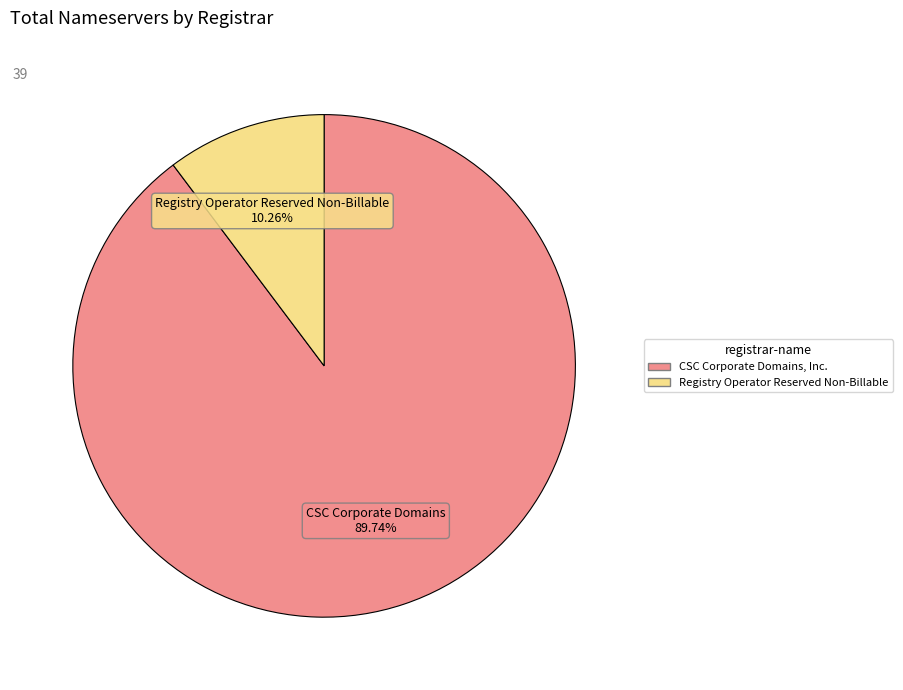

Is there a majority slice in this chart?

Yes